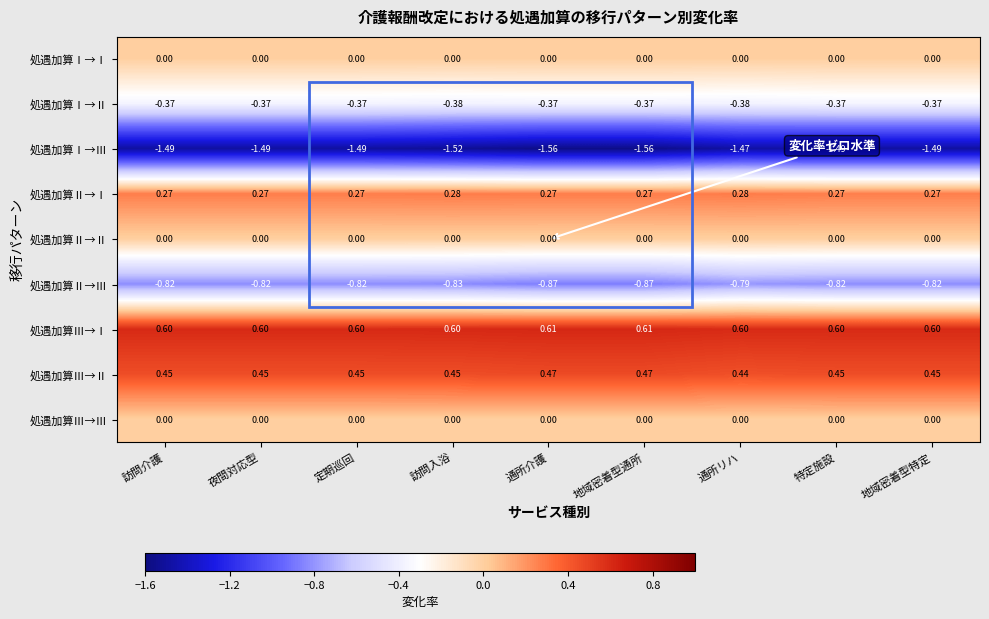

Which series has the largest range (max minus min)?

処遇加算Ⅰ→Ⅲ